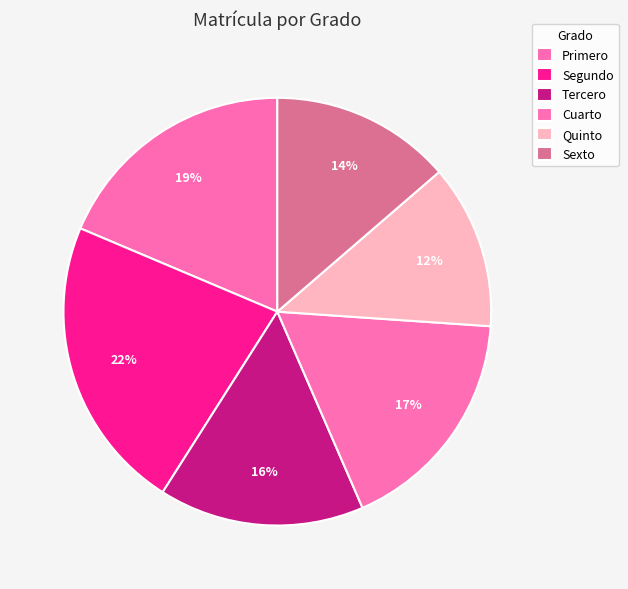

What is the smallest slice in the pie chart?

Quinto